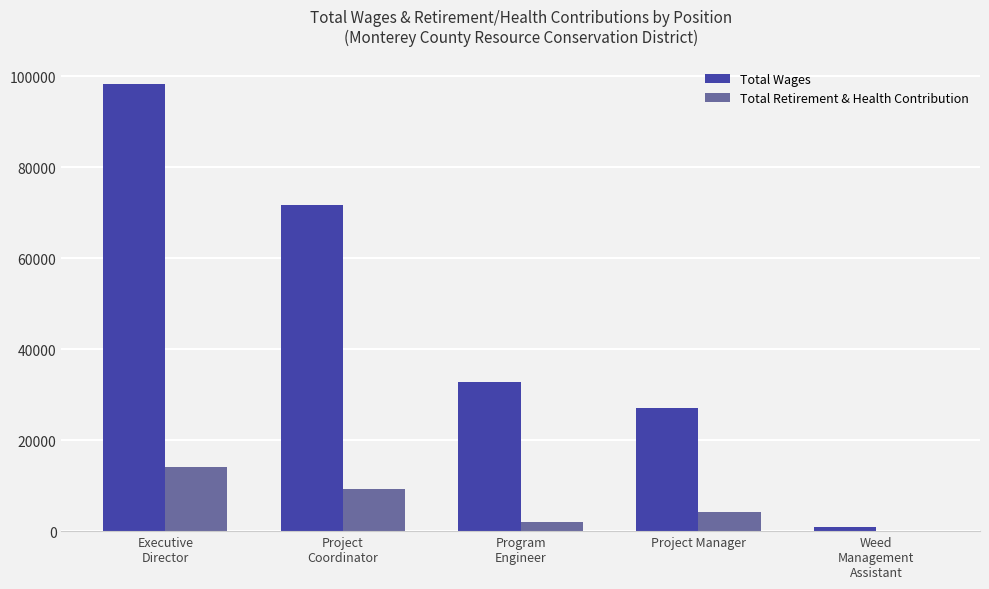

Which series has the largest total across all categories?

Total Wages